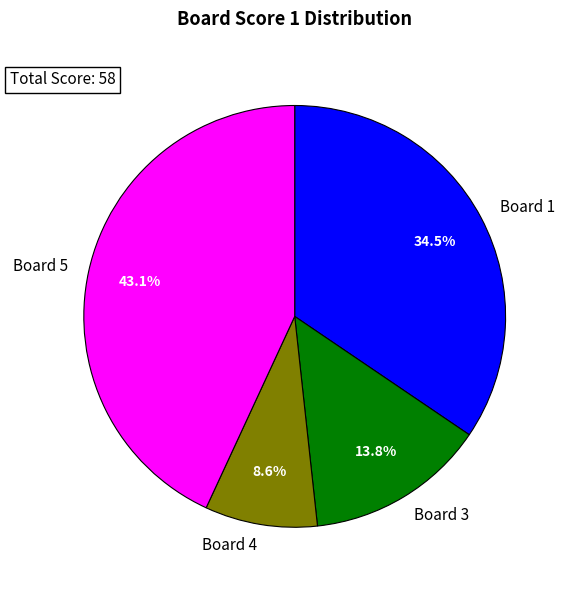

What percentage do Board 4 and Board 1 together represent?

43.1%